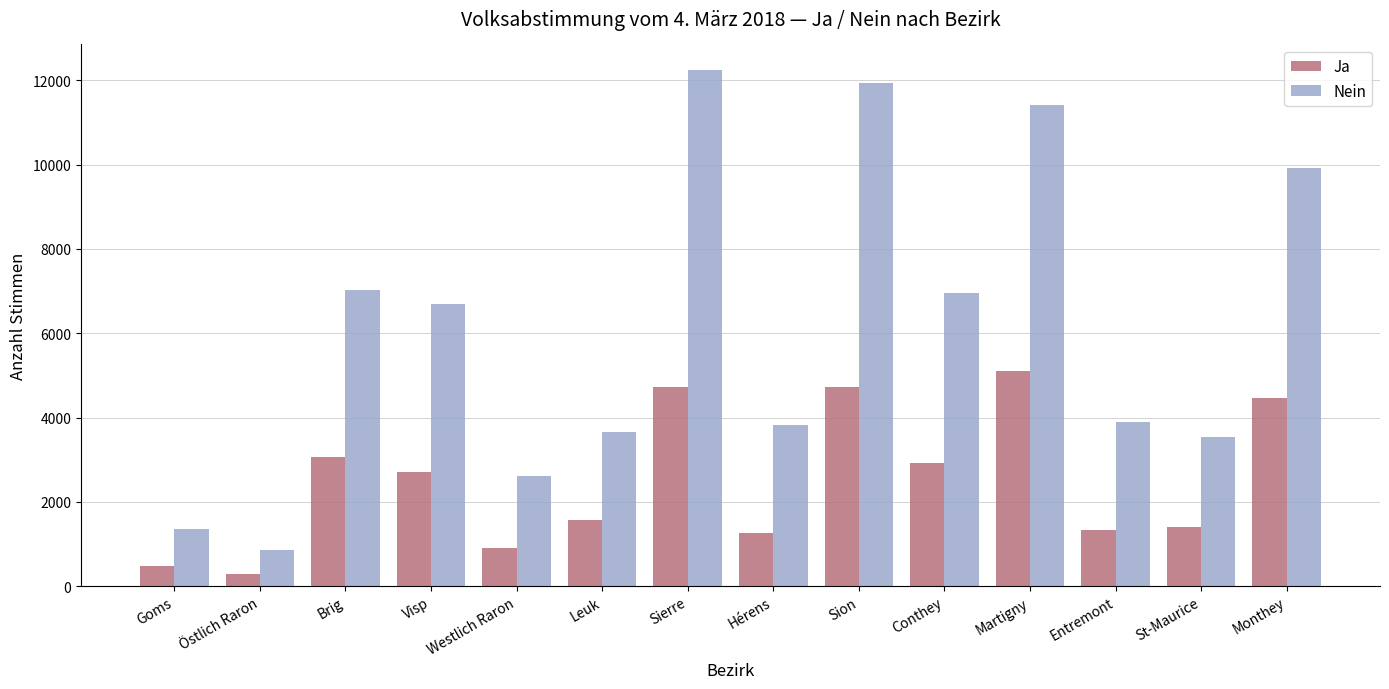

What is the minimum value for Ja?

294